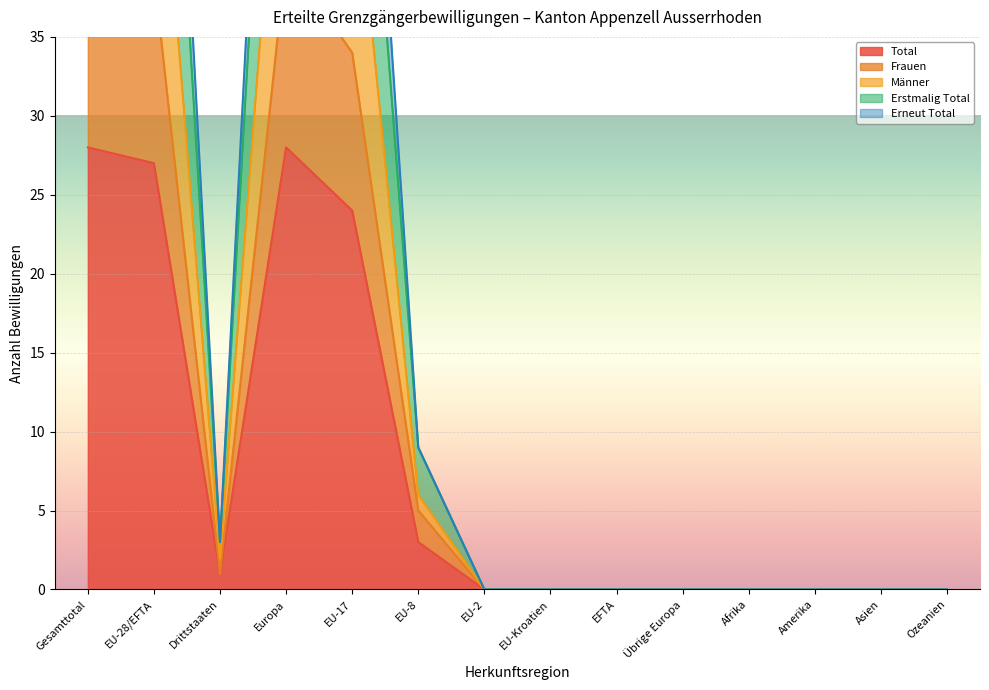

Where is Total nearest to the value 14?

EU-17